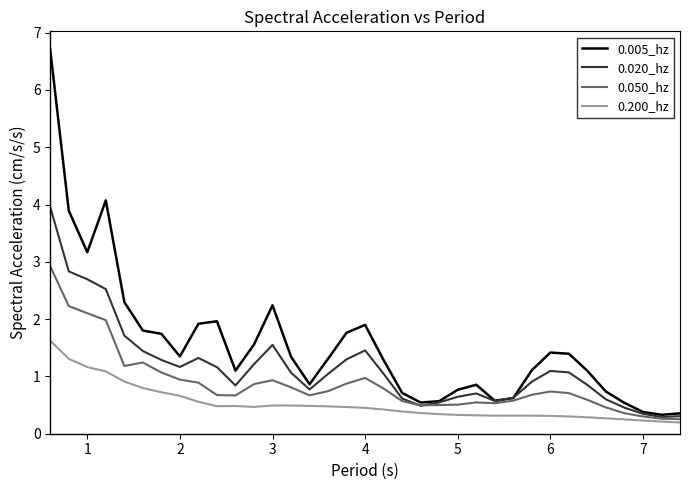

Which series has the widest spread of values?

0.005_hz